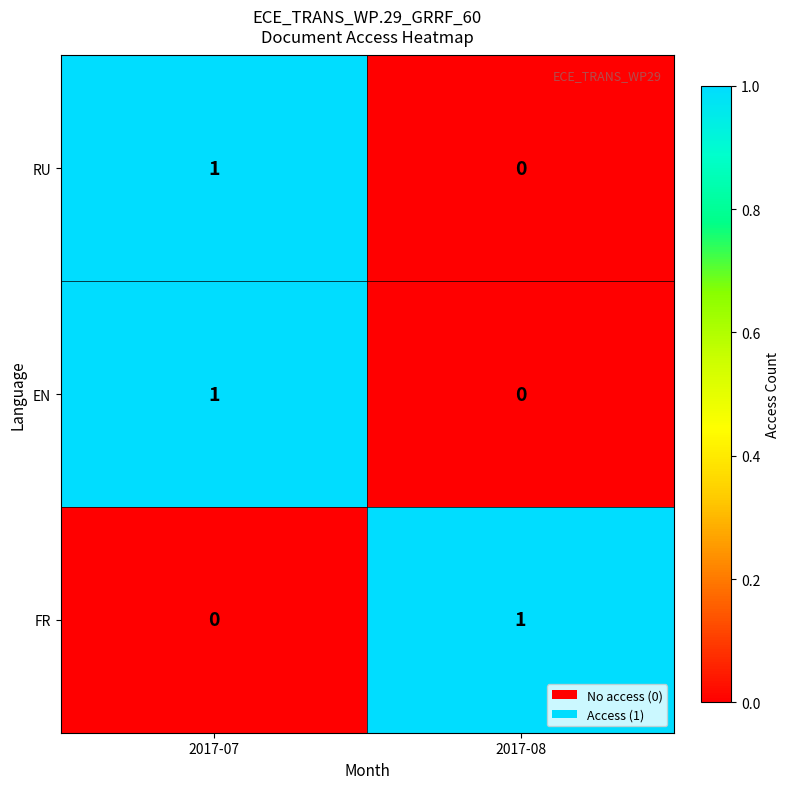

At which label does EN reach its peak?

2017-07